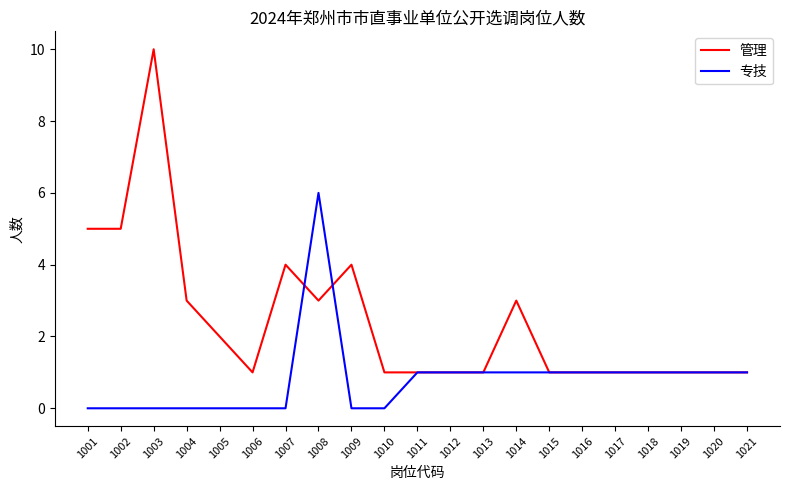

What is the greatest value displayed?

10